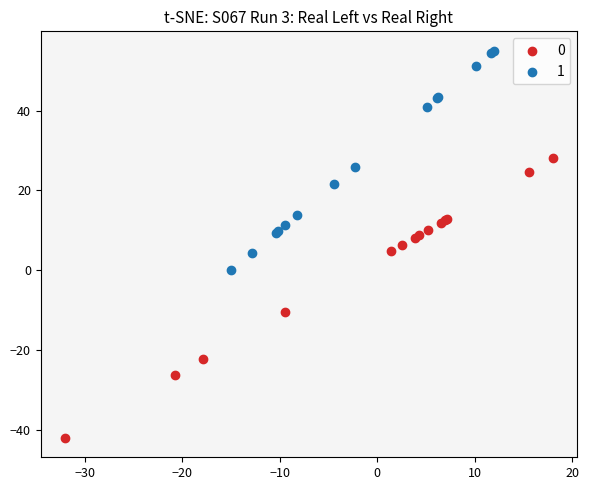

What are all the series names shown in the legend?

0, 1